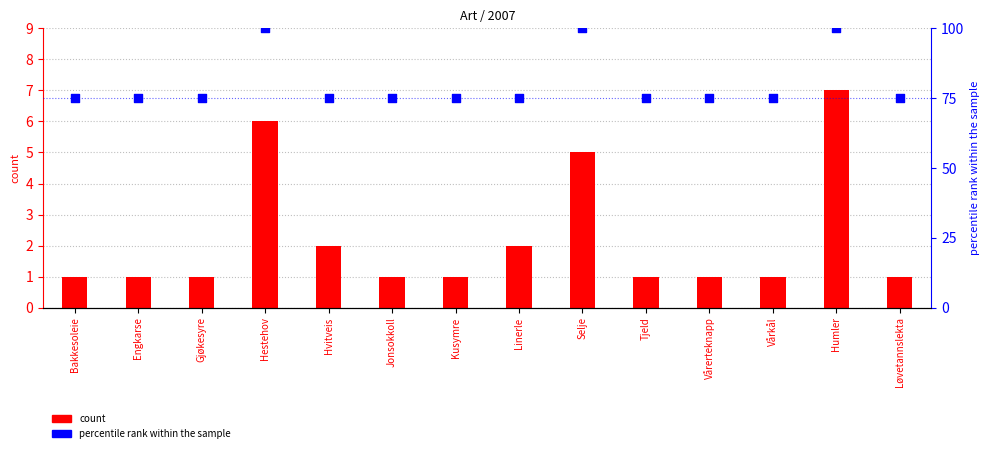

What are all the series names shown in the legend?

count, percentile rank within the sample